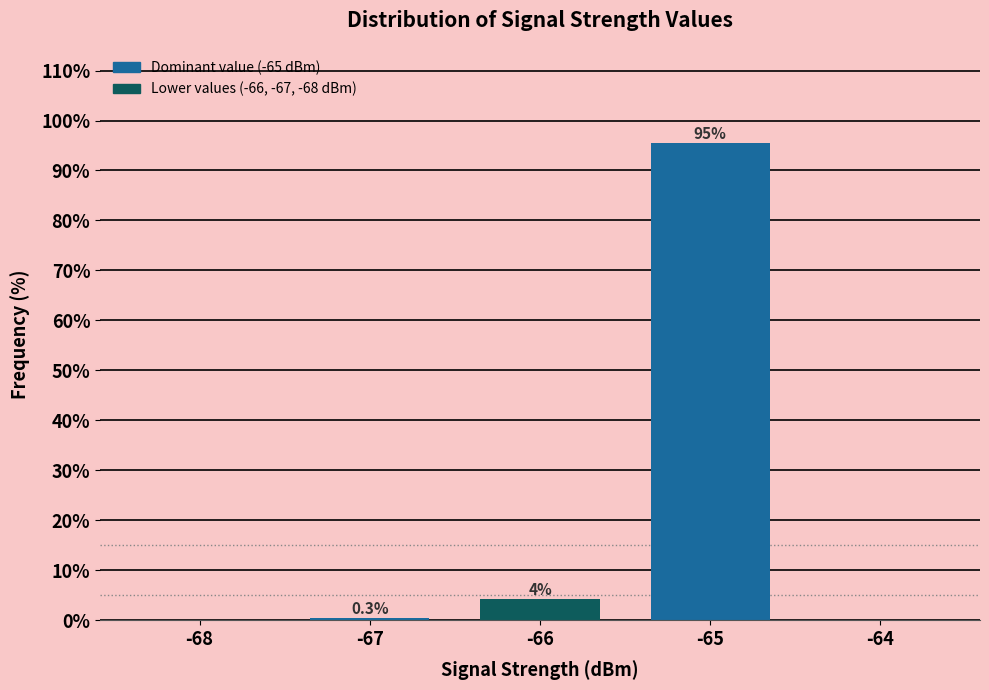

Reading left to right, list all the values displayed in this chart.

-68=0.0	-67=0.3	-66=4.2	-65=95.5	-64=0.0